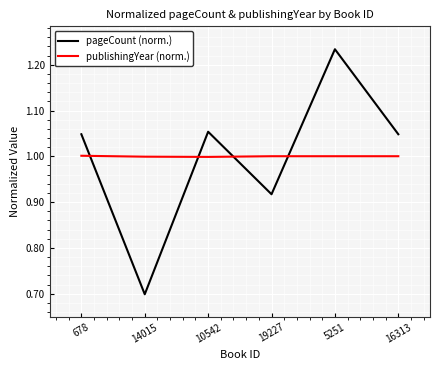

Which category has the highest value across all series?

5251